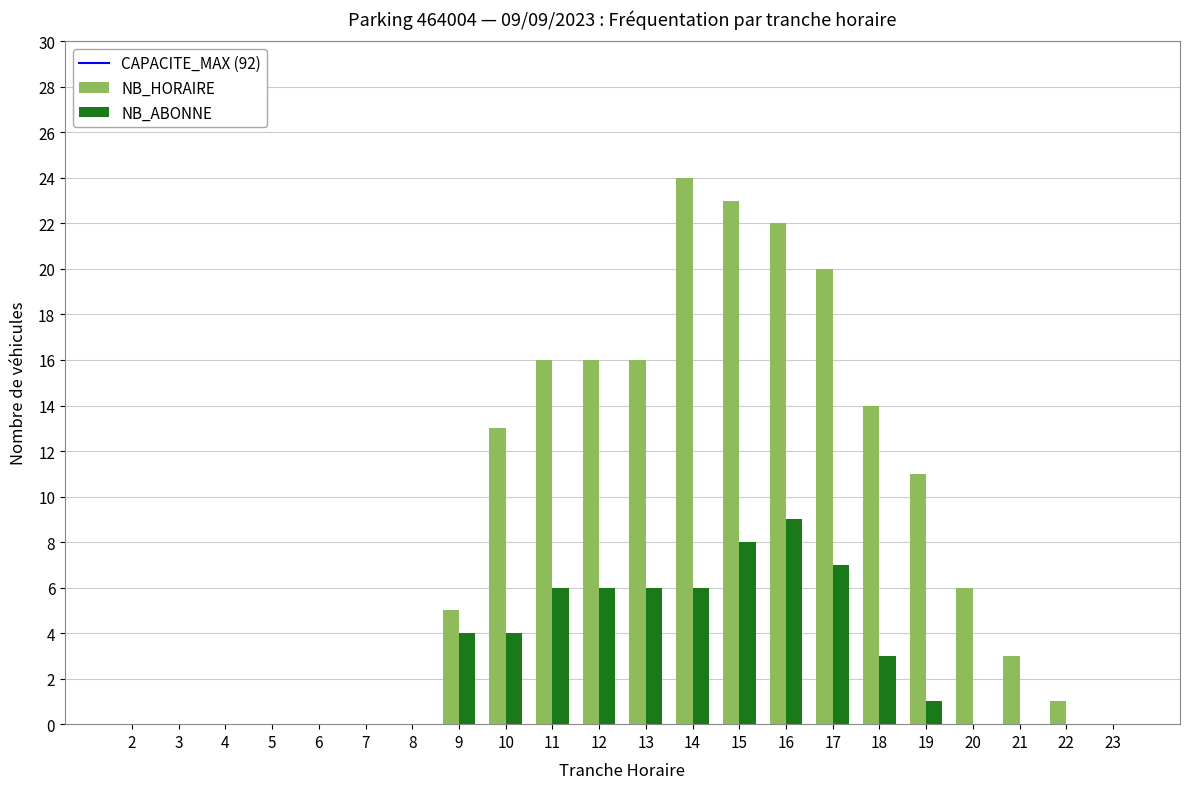

The value of NB_HORAIRE at 23 is 0. True or false?

True